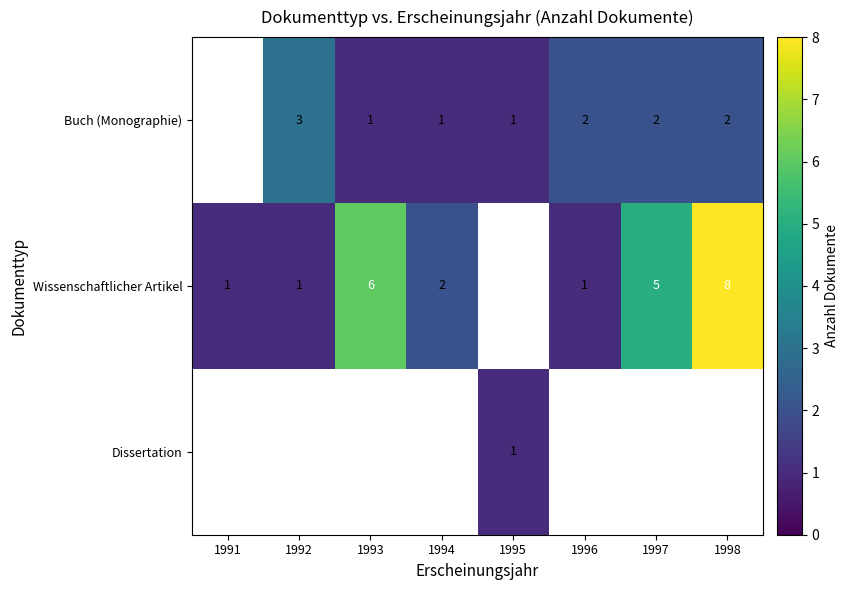

Count the number of data series in this chart.

3